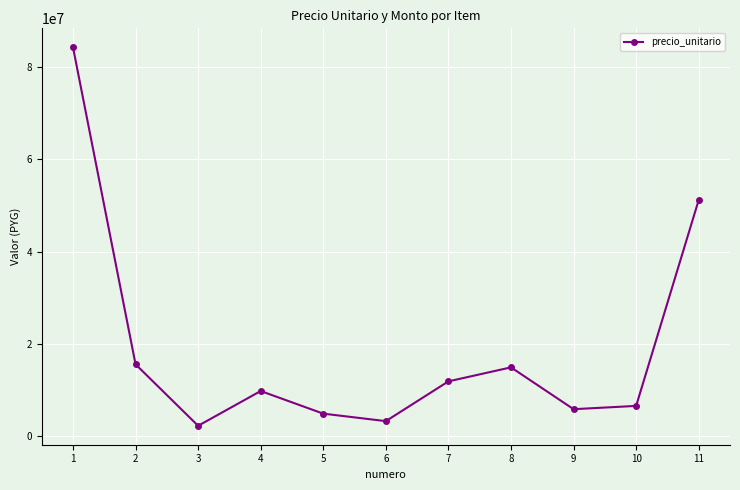

Where is the first local minimum?

3